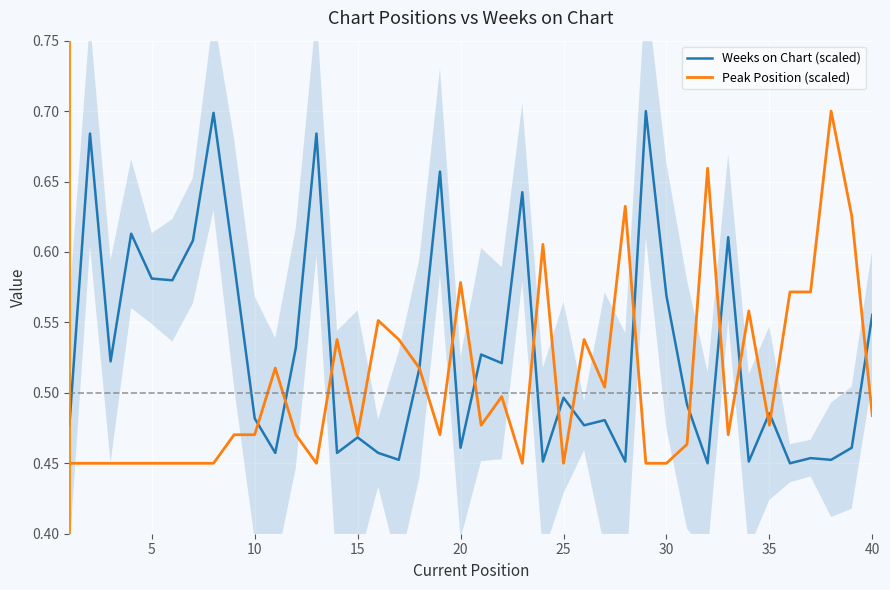

What is the average value of the Weeks on Chart (scaled) series?

0.5